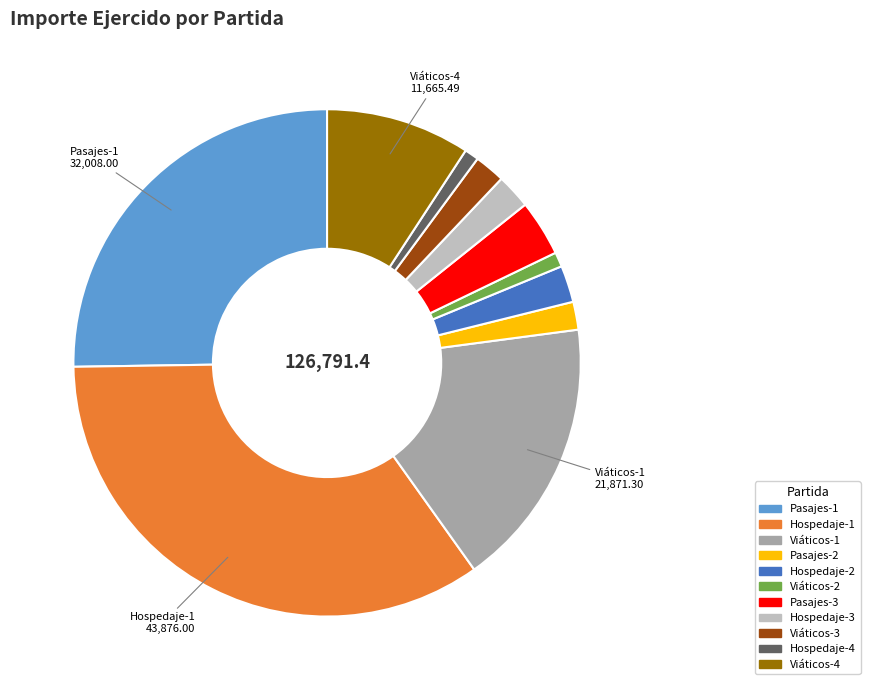

Which slice is the largest?

Hospedaje-1